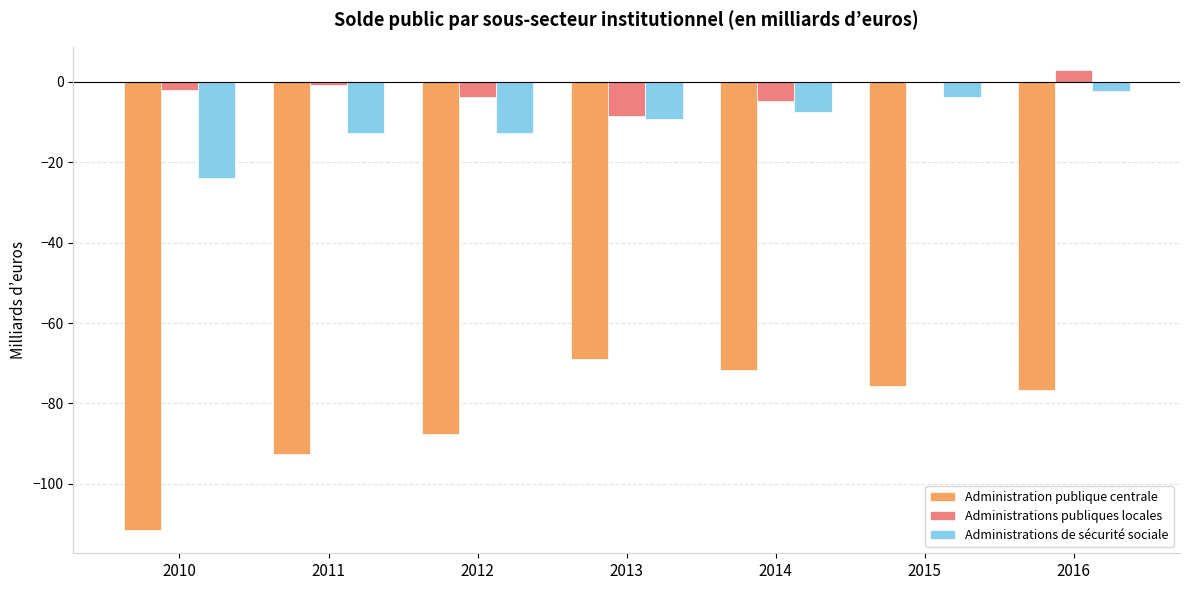

What is the spread (max minus min) of values at 2013?

60.4